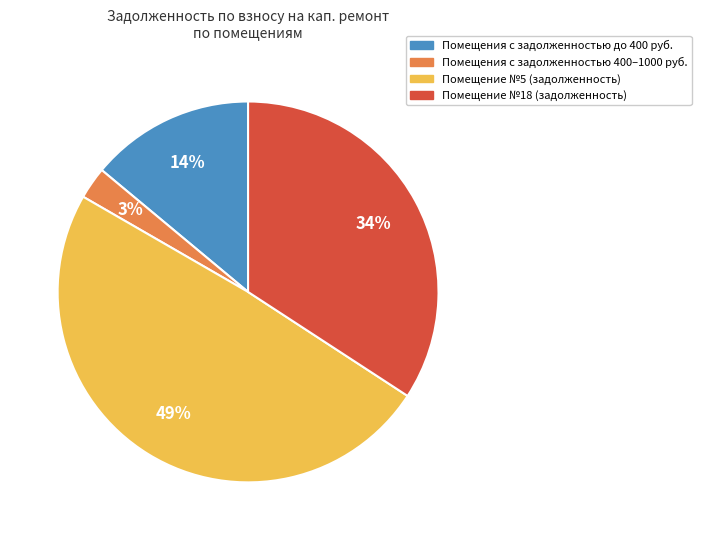

Rank the categories by value from highest to lowest.

Помещение №5 (задолженность), Помещение №18 (задолженность), Помещения с задолженностью до 400 руб., Помещения с задолженностью 400–1000 руб.